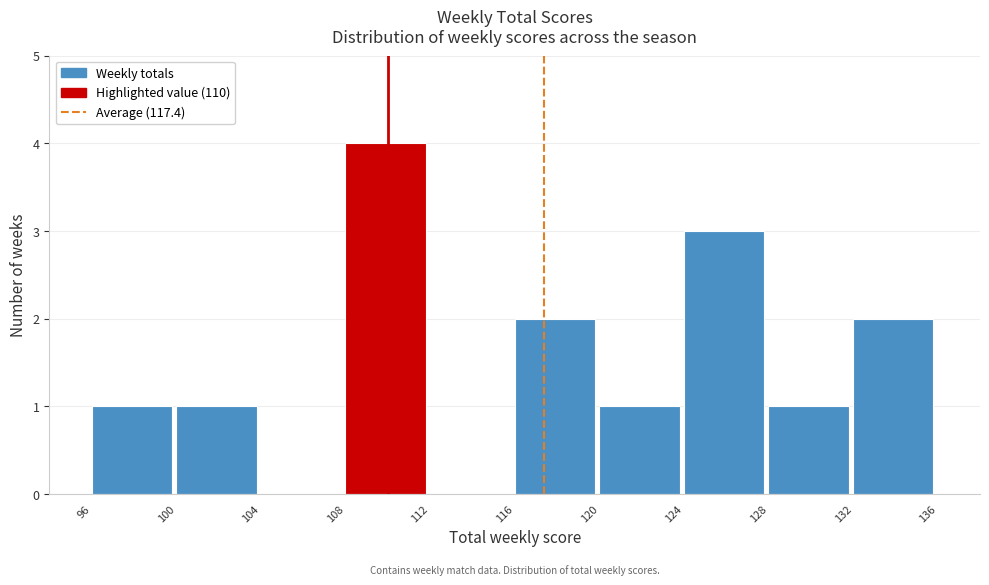

Reading left to right, transcribe this chart: for each bar, give the range it covers on the x-axis and its height. The values are not printed on the chart, so give them approximately, as read against the axis.

96 to 100: 1
100 to 104: 1
104 to 108: 0
108 to 112: 4
112 to 116: 0
116 to 120: 2
120 to 124: 1
124 to 128: 3
128 to 132: 1
132 to 136: 2